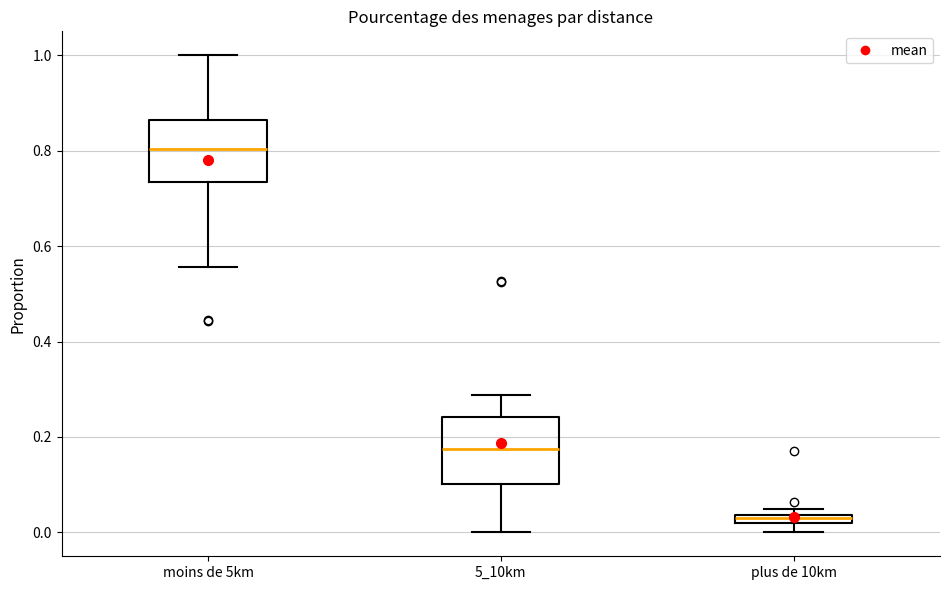

Where is the upper edge of the box for moins de 5km on the y-axis? The values are not printed on the chart, so give them approximately, as read against the axis.

0.86